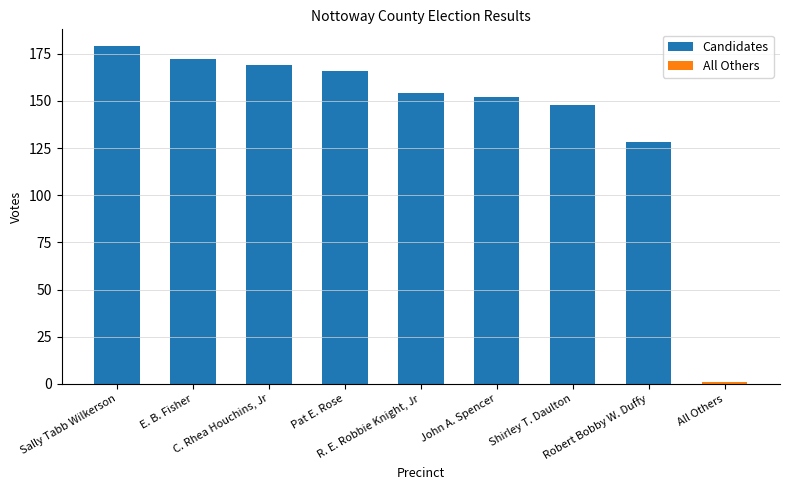

At which category does the chart reach its peak across all series?

Sally Tabb Wilkerson